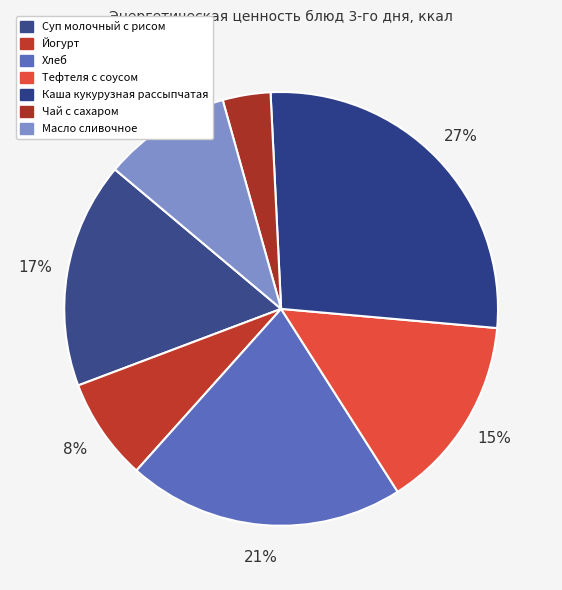

What percentage is the Йогурт slice, to the nearest percent?

8%